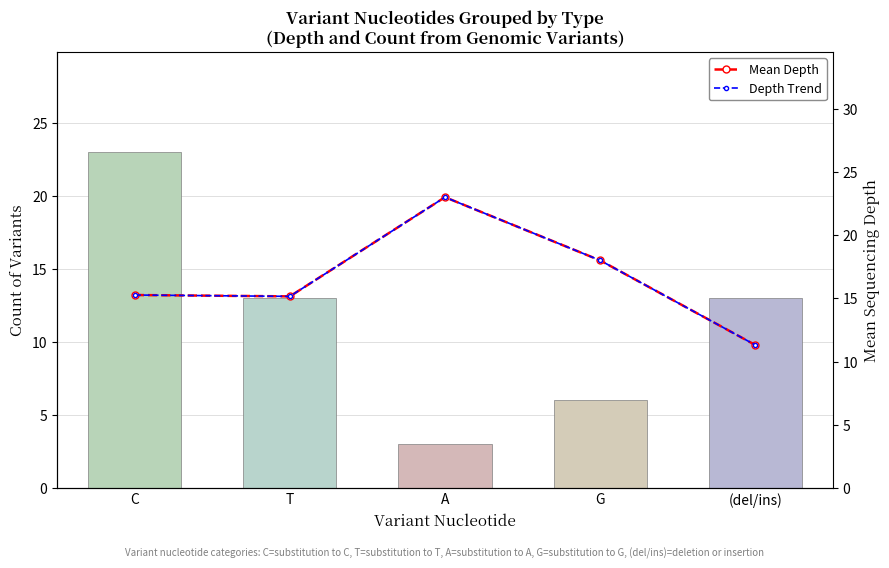

Where does the Depth Trend series first go above 15?

C